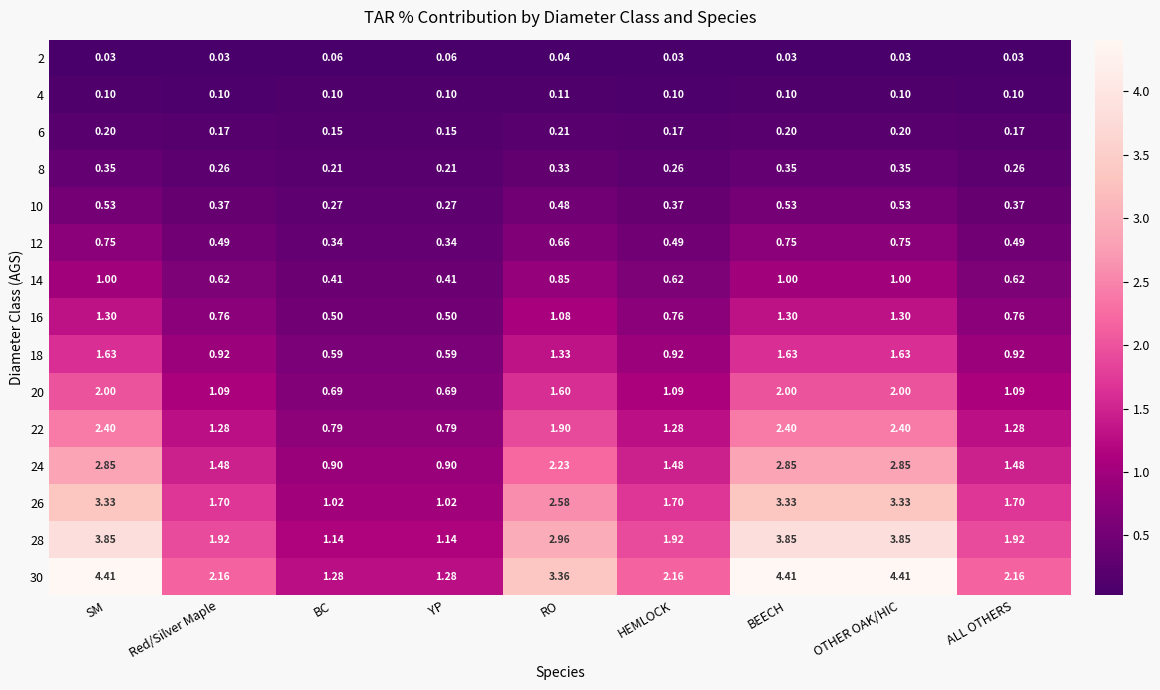

Which series has the largest total across all categories?

30